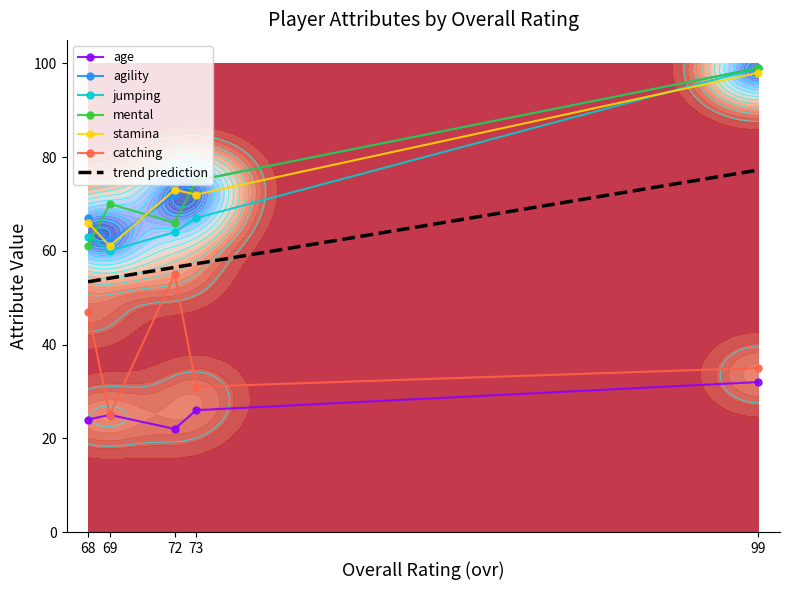

The agility series shows 75 at 73. True or false?

True